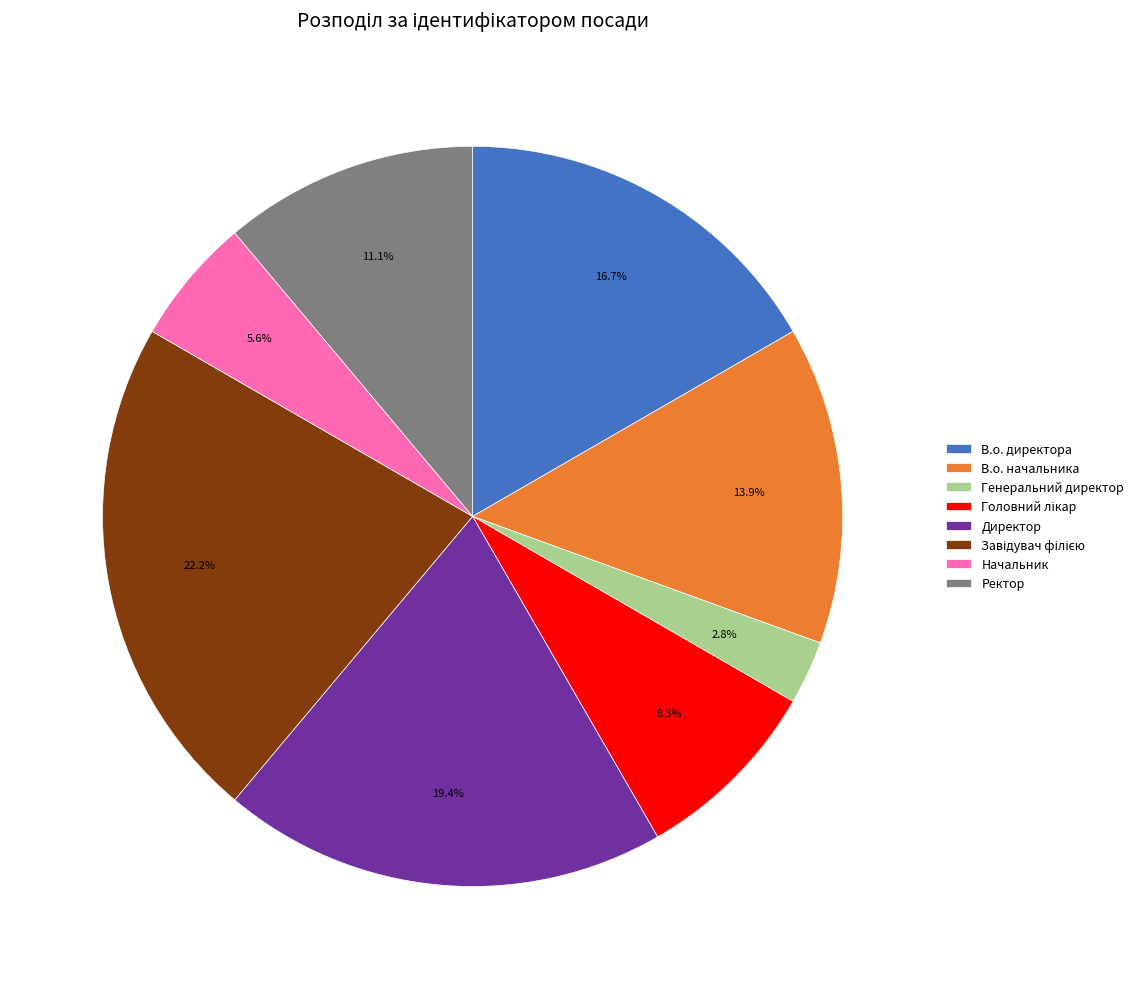

Does Ректор account for over 50% of the chart?

No